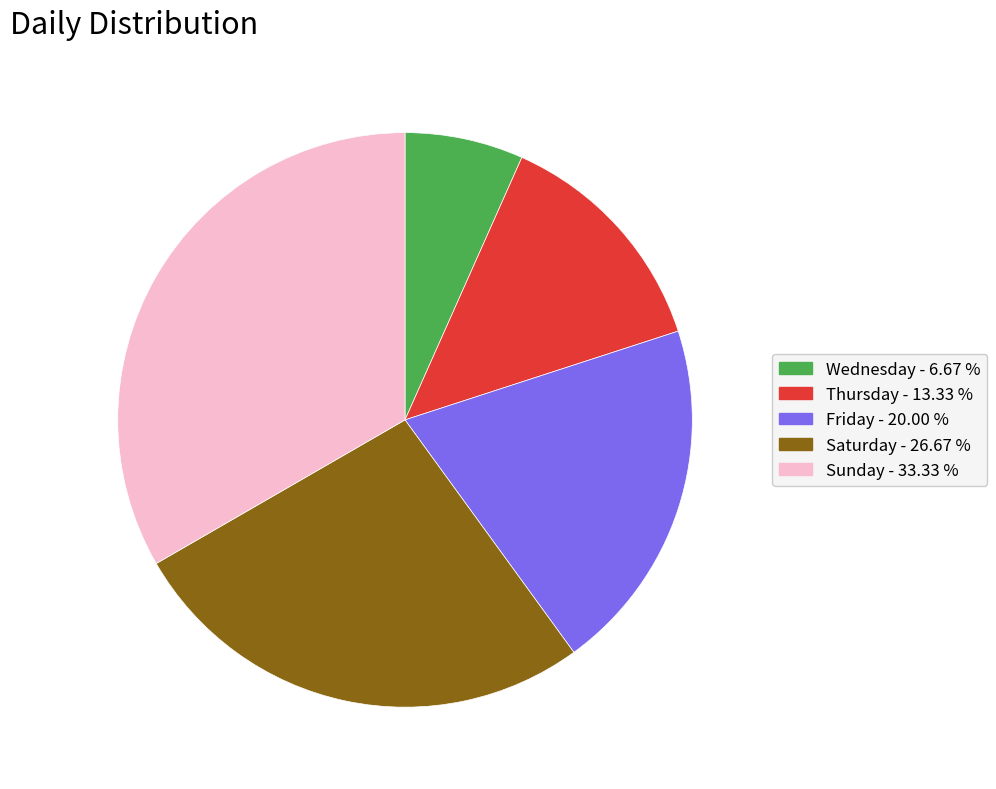

Combined, do Thursday and Sunday account for over 50%?

No